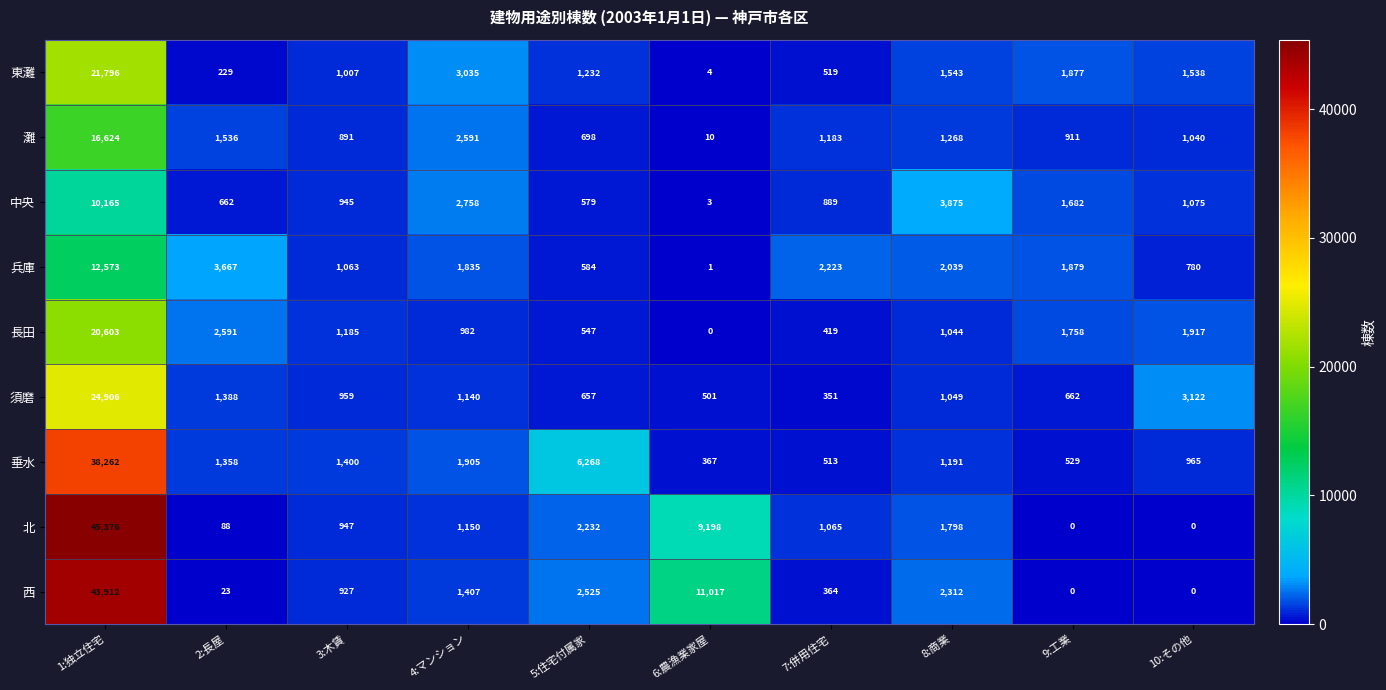

Rank the series by their maximum value, from highest to lowest.

北, 西, 垂水, 須磨, 東灘, 長田, 灘, 兵庫, 中央